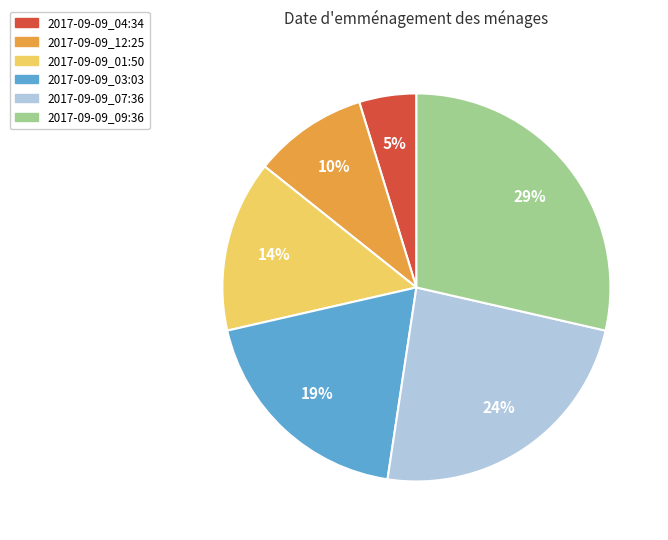

To the nearest percent, what is the difference between the 2017-09-09_04:34 and 2017-09-09_12:25 slice percentages?

5%